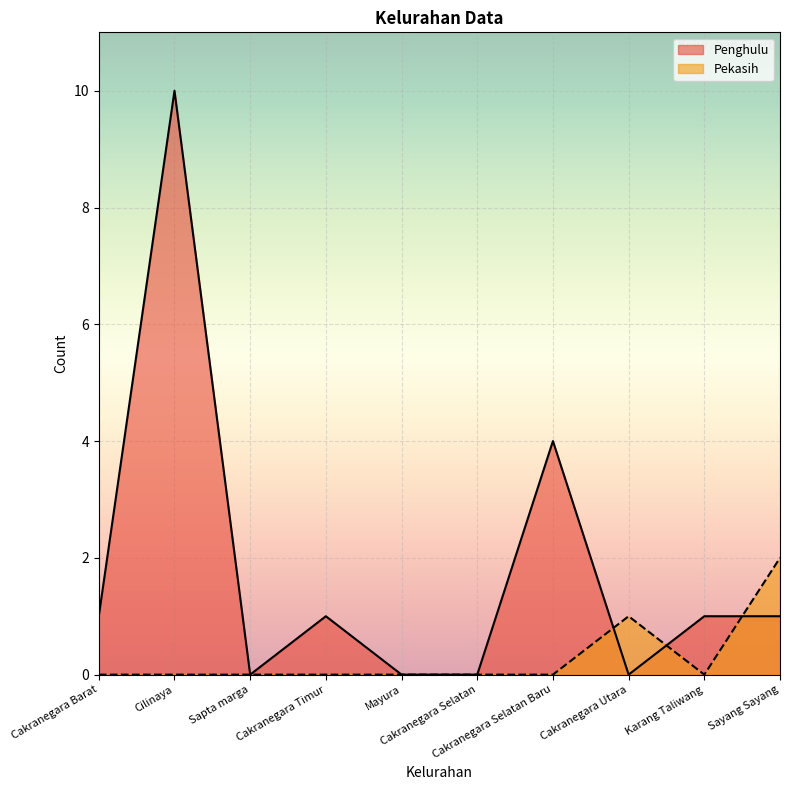

What are all the series names shown in the legend?

Penghulu, Pekasih